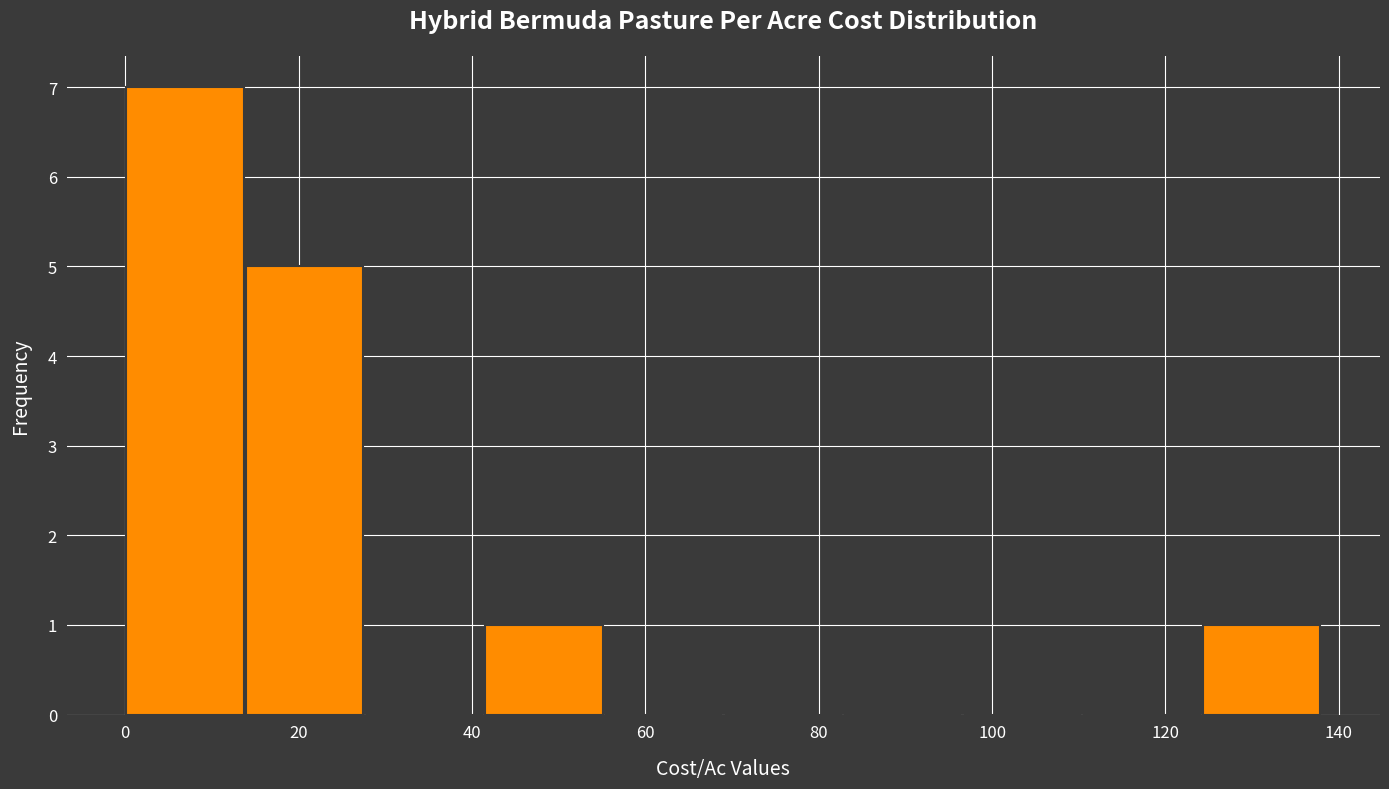

Reading left to right, list every bar in this chart as the range it spans on the x-axis followed by its height. Neither the bar edges nor the heights are printed on the chart, so give them approximately, as read against the axes.

0.0 to 13.8: 7
13.8 to 27.6: 5
27.6 to 41.4: 0
41.4 to 55.2: 1
55.2 to 69.0: 0
69.0 to 82.8: 0
82.8 to 96.6: 0
96.6 to 110.4: 0
110.4 to 124.2: 0
124.2 to 138.0: 1